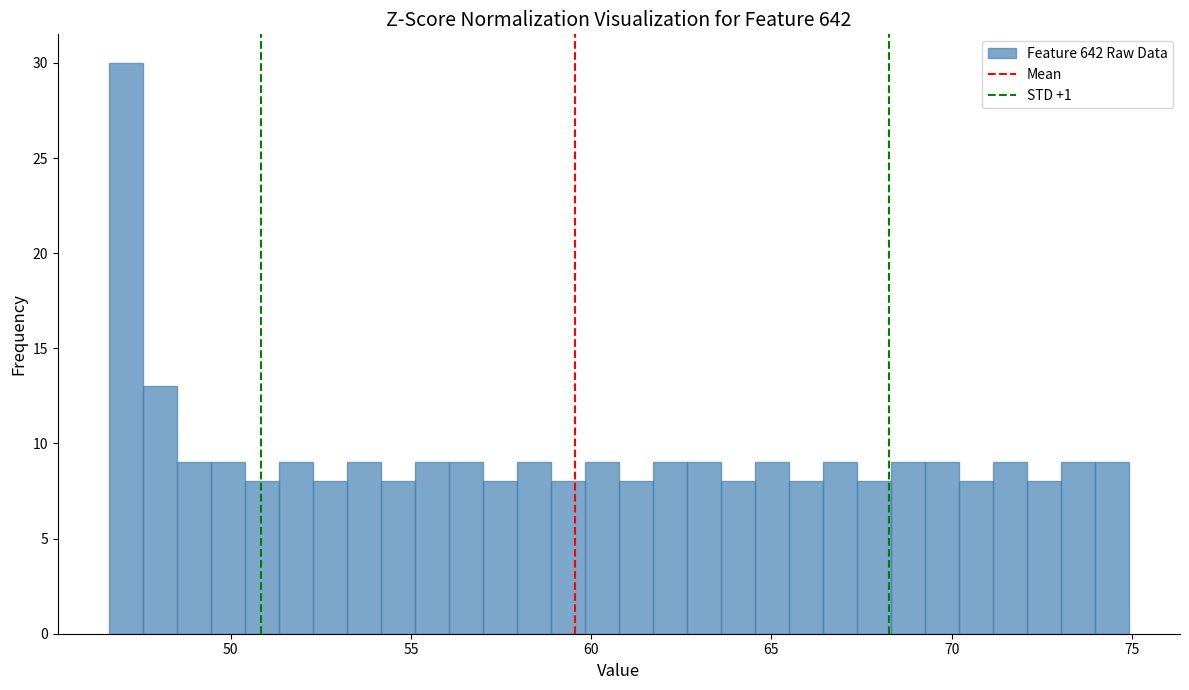

Read against the x-axis, roughly where is the centre of the tallest bar?

47.0